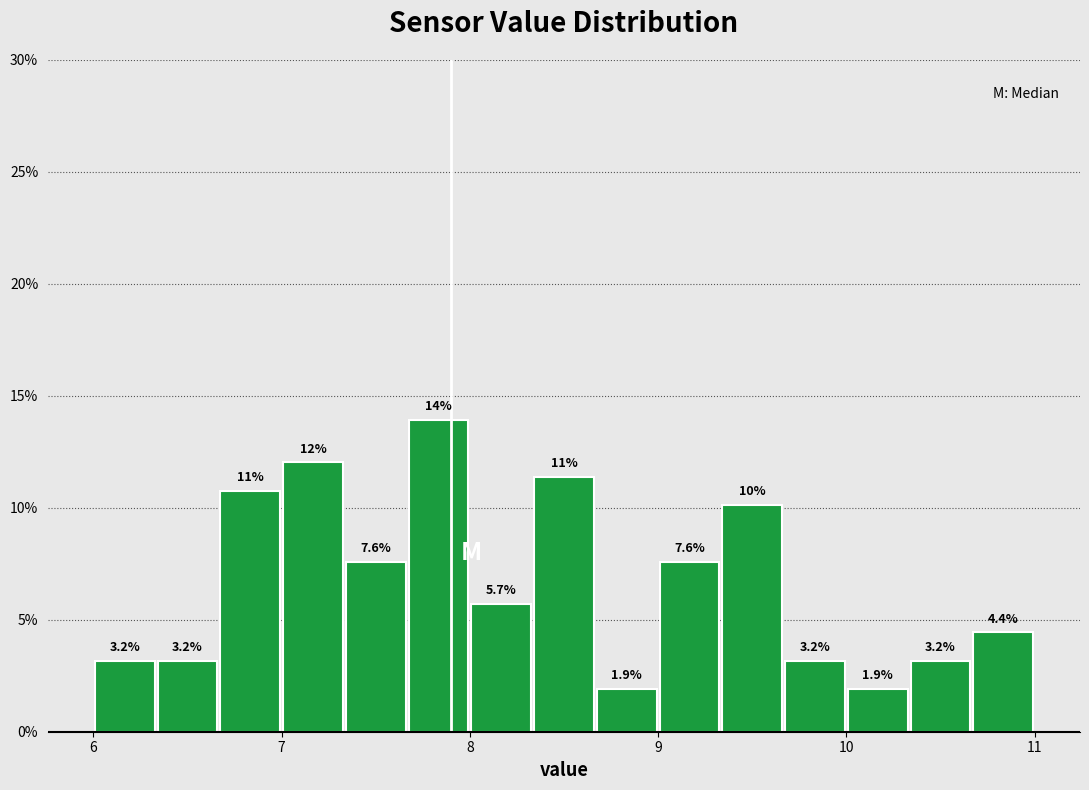

Around what value on the x-axis is the tallest bar? Give the approximate position of its centre, as read against the axis.

7.8